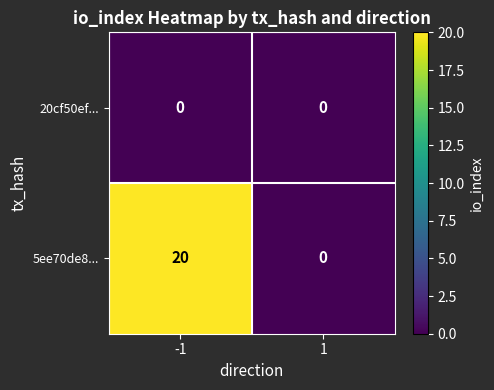

What is the maximum value shown in the chart?

20